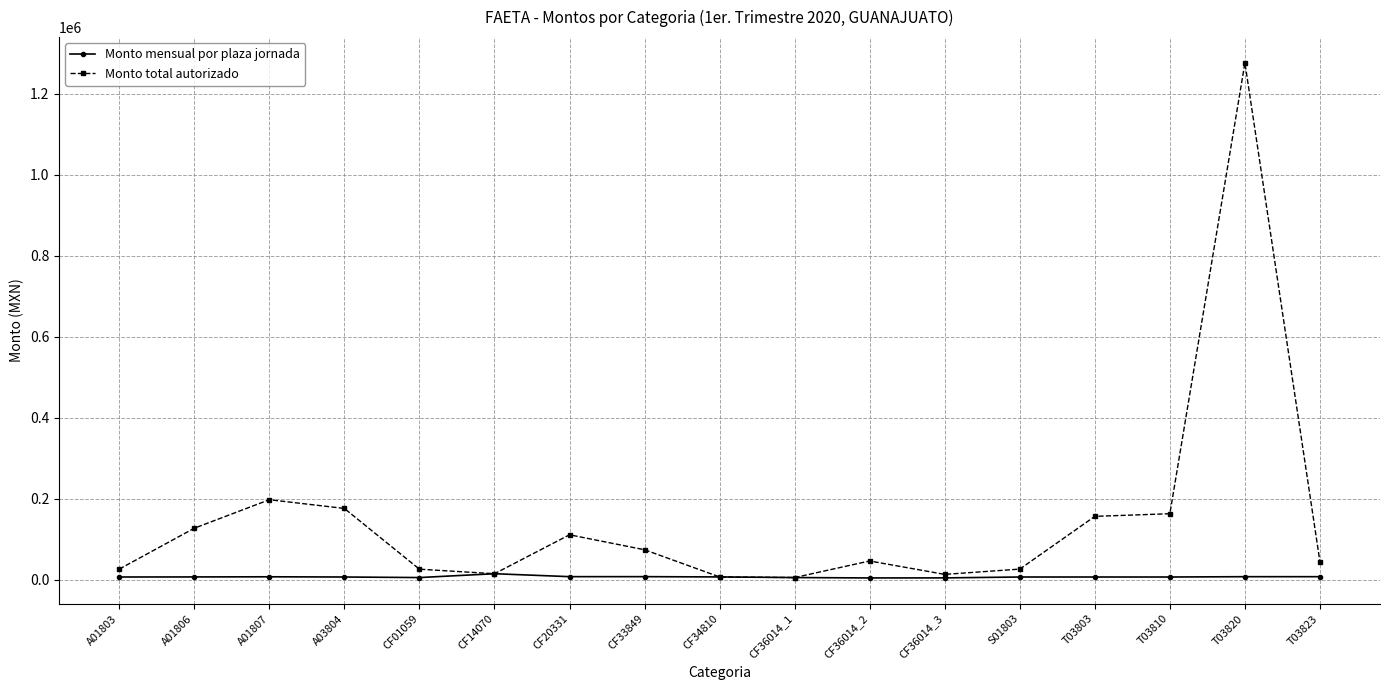

Between A01806 and T03820, which series saw the biggest shift?

Monto total autorizado